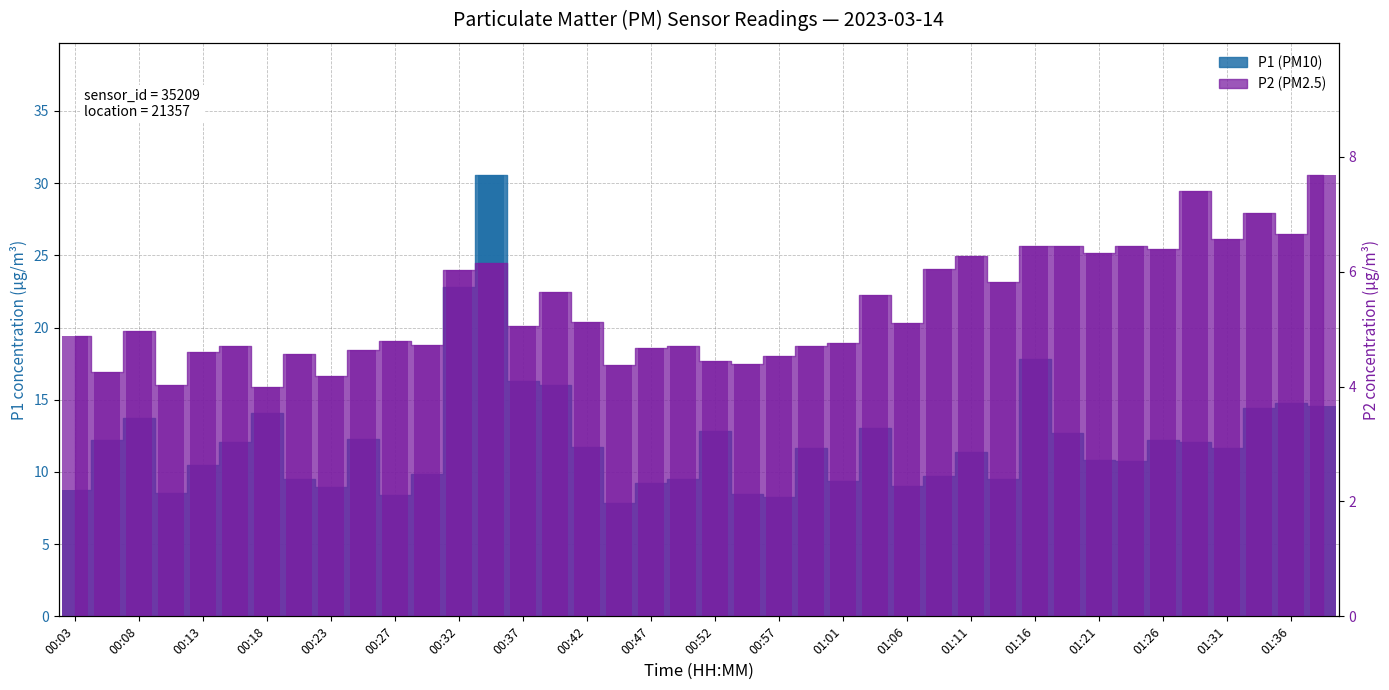

What is the average value of the P1 (PM10) series?

12.2